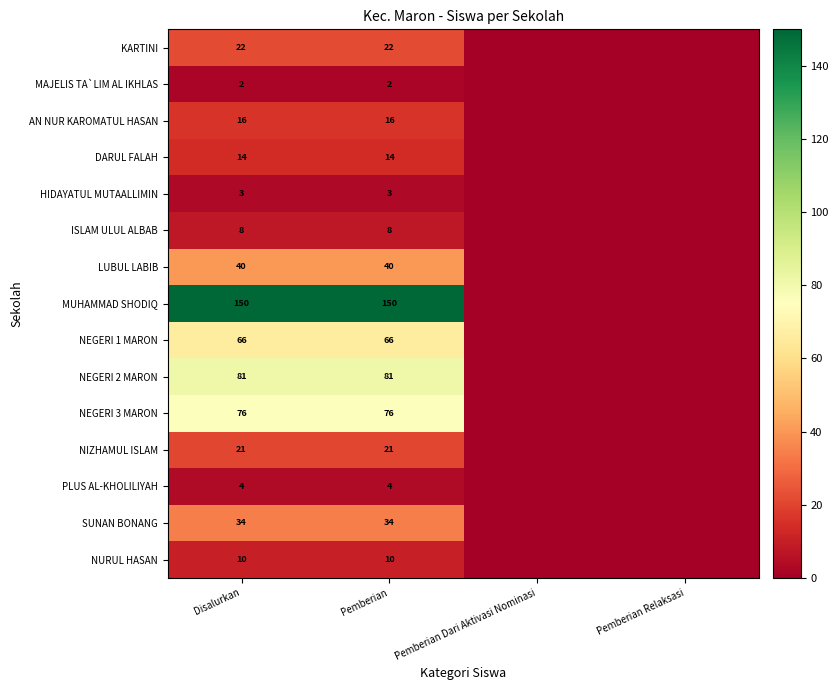

Is the value of MUHAMMAD SHODIQ at Disalurkan greater than the value of PLUS AL-KHOLILIYAH at Pemberian Relaksasi?

Yes